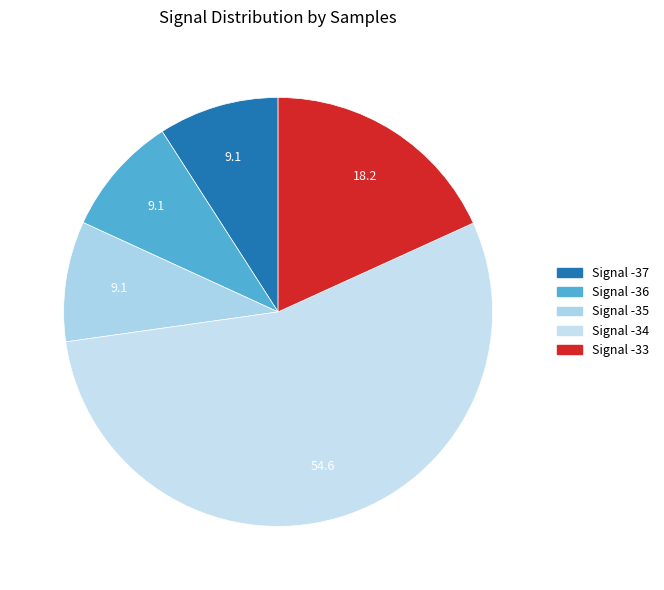

Count the number of slices in the pie.

5